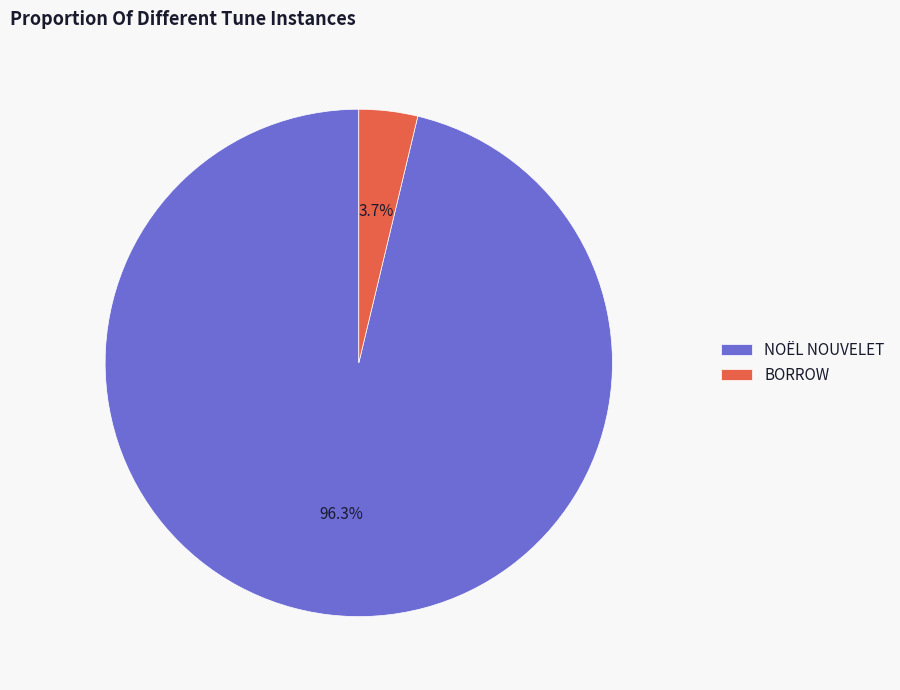

Combined, do BORROW and NOËL NOUVELET account for over 50%?

Yes